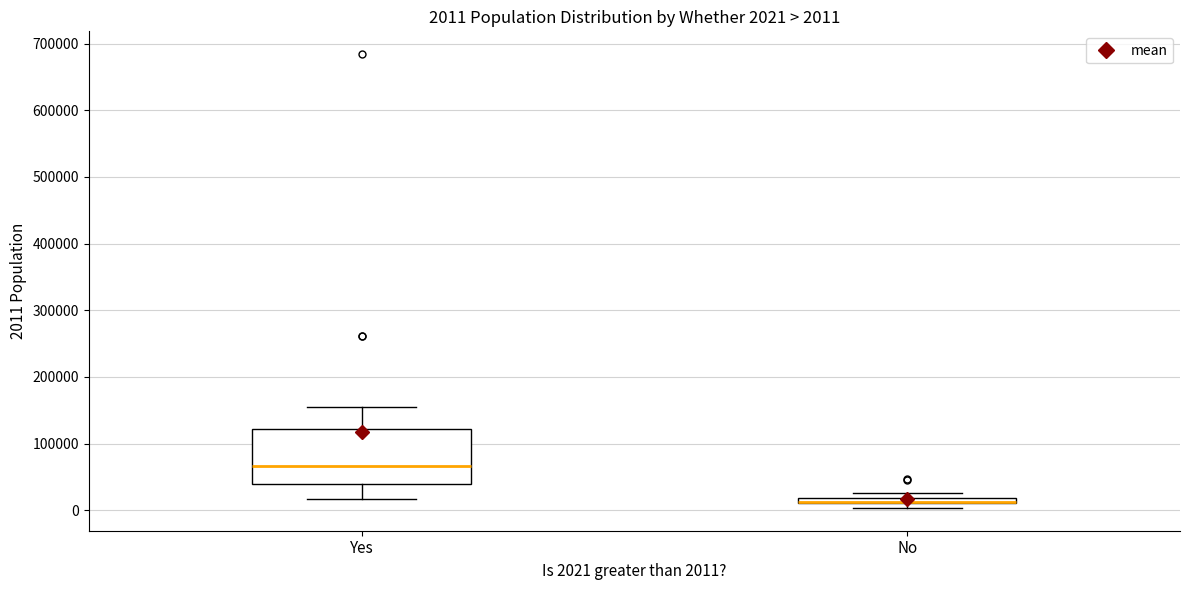

Which box is the tallest, from its lower edge to its upper edge?

Yes